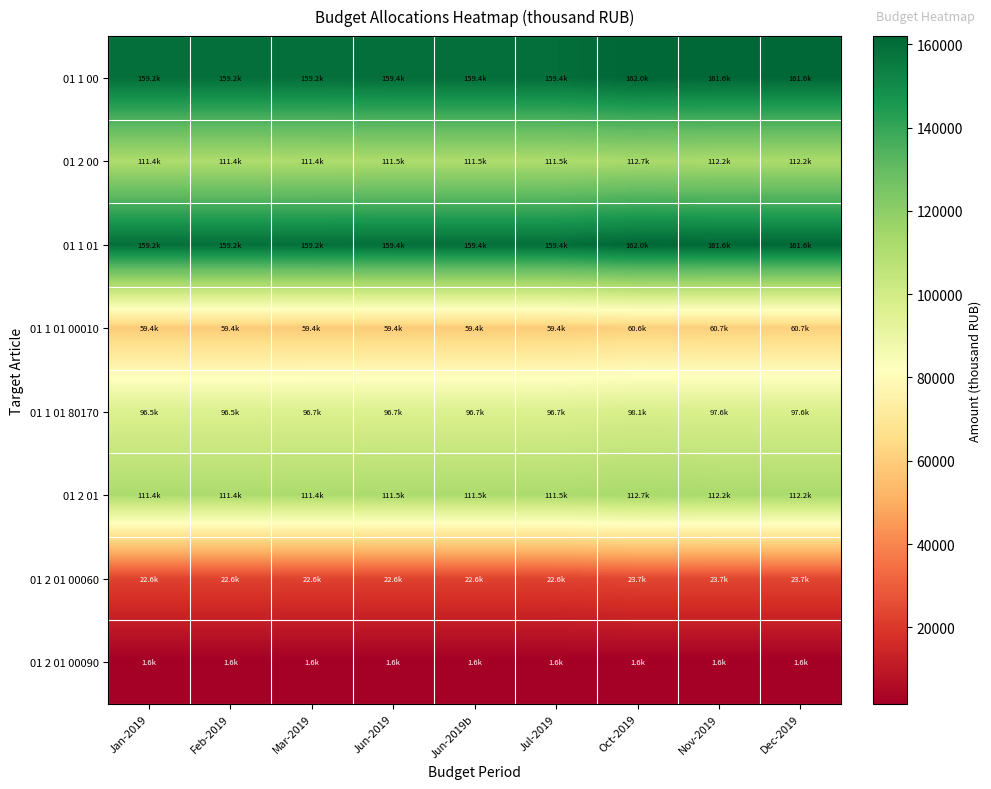

Which series changed the most between Jun-2019 and Dec-2019?

01 1 00